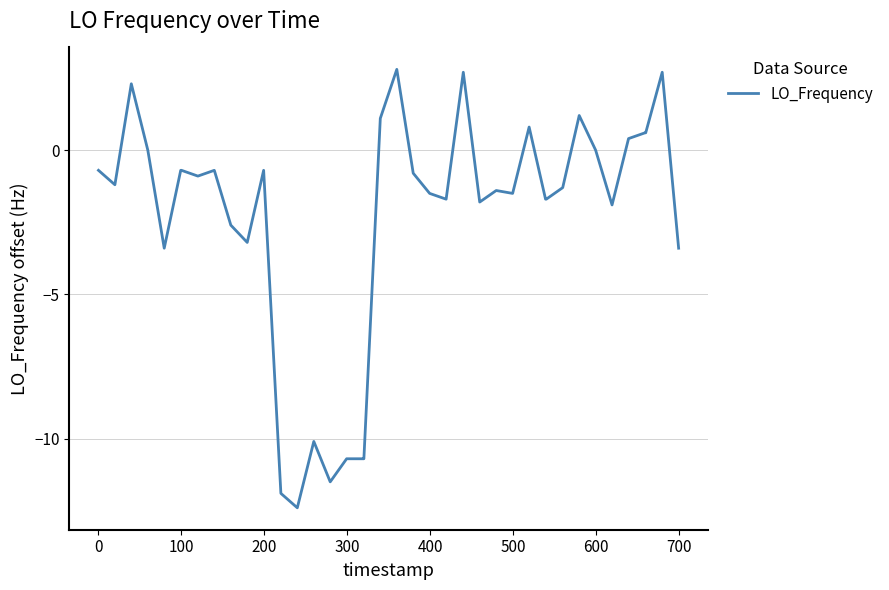

What is the smallest value displayed?

-12.4